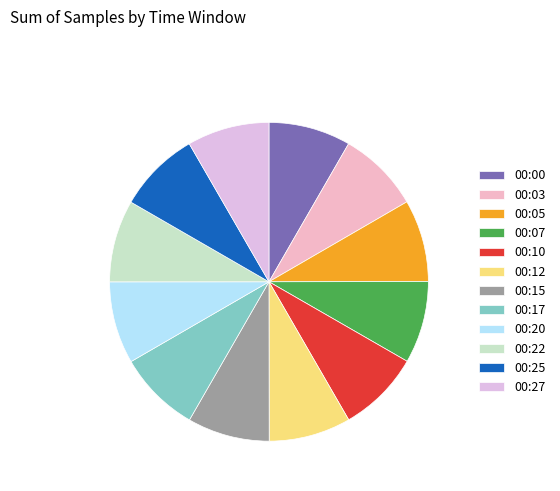

How many segments does this pie chart have?

12